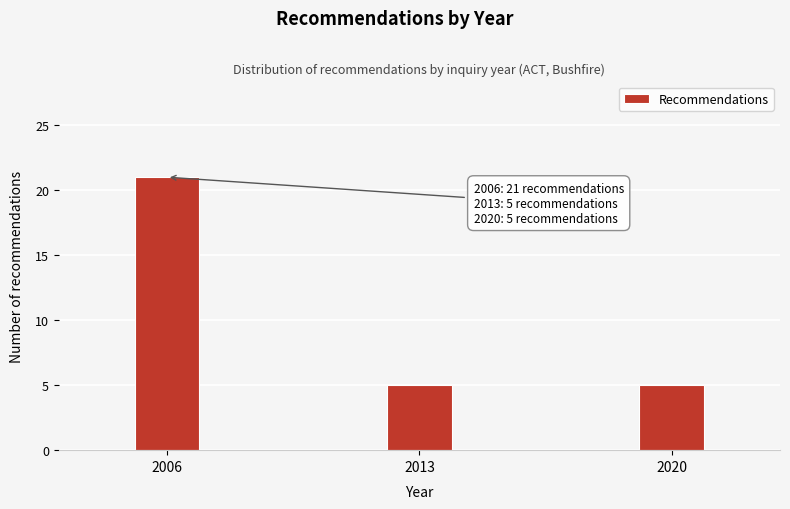

Reading left to right, what are all the values shown in this chart?

2006=21	2013=5	2020=5